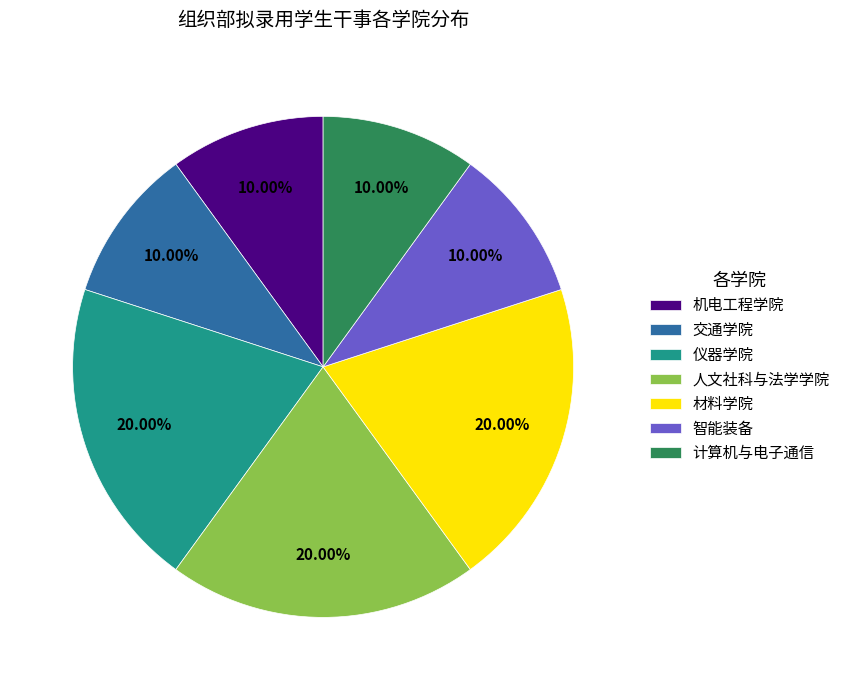

How many segments does this pie chart have?

7